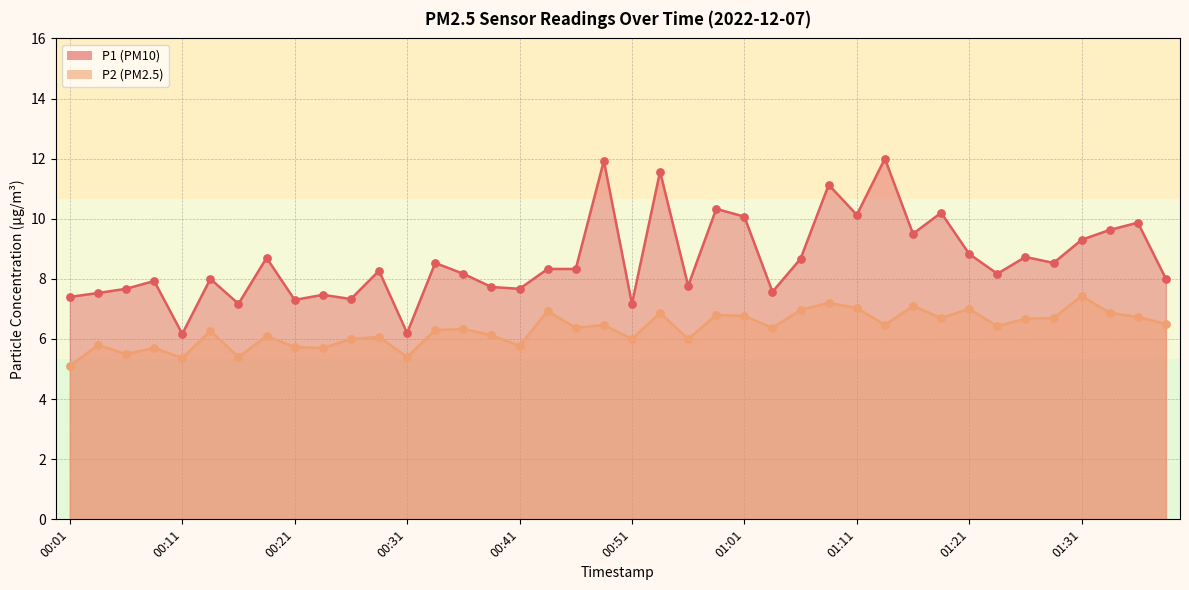

At which category is the sum across all series the highest?

01:13